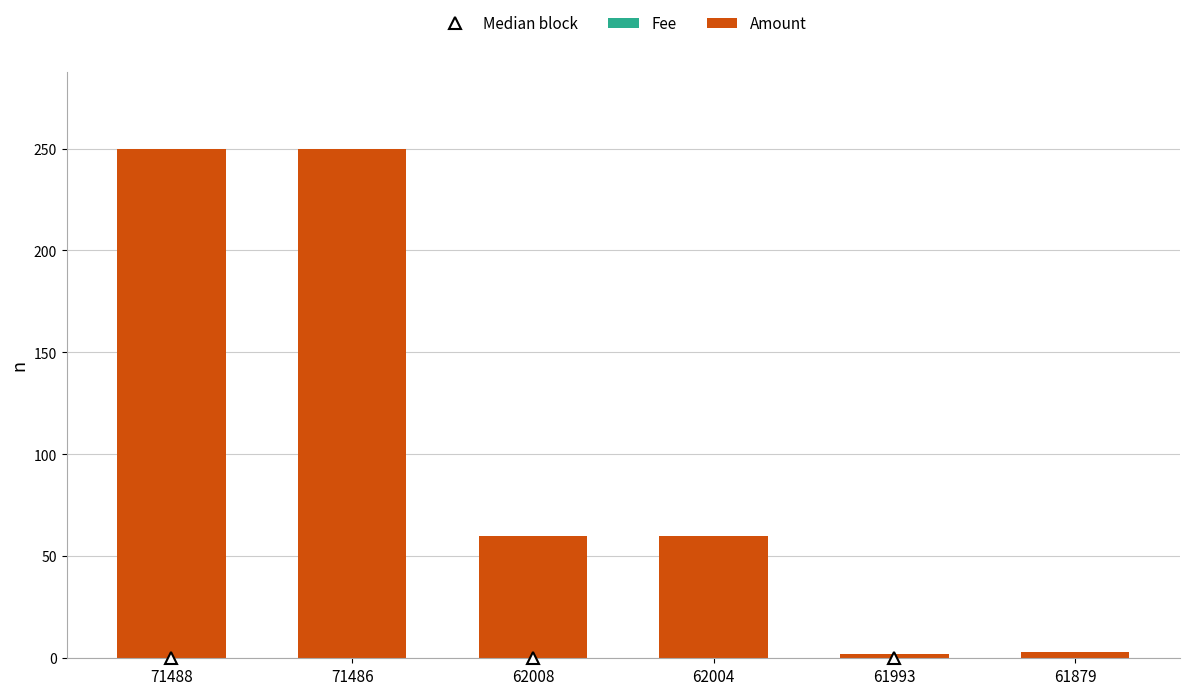

The Amount series shows 3.0 at 61879. True or false?

True